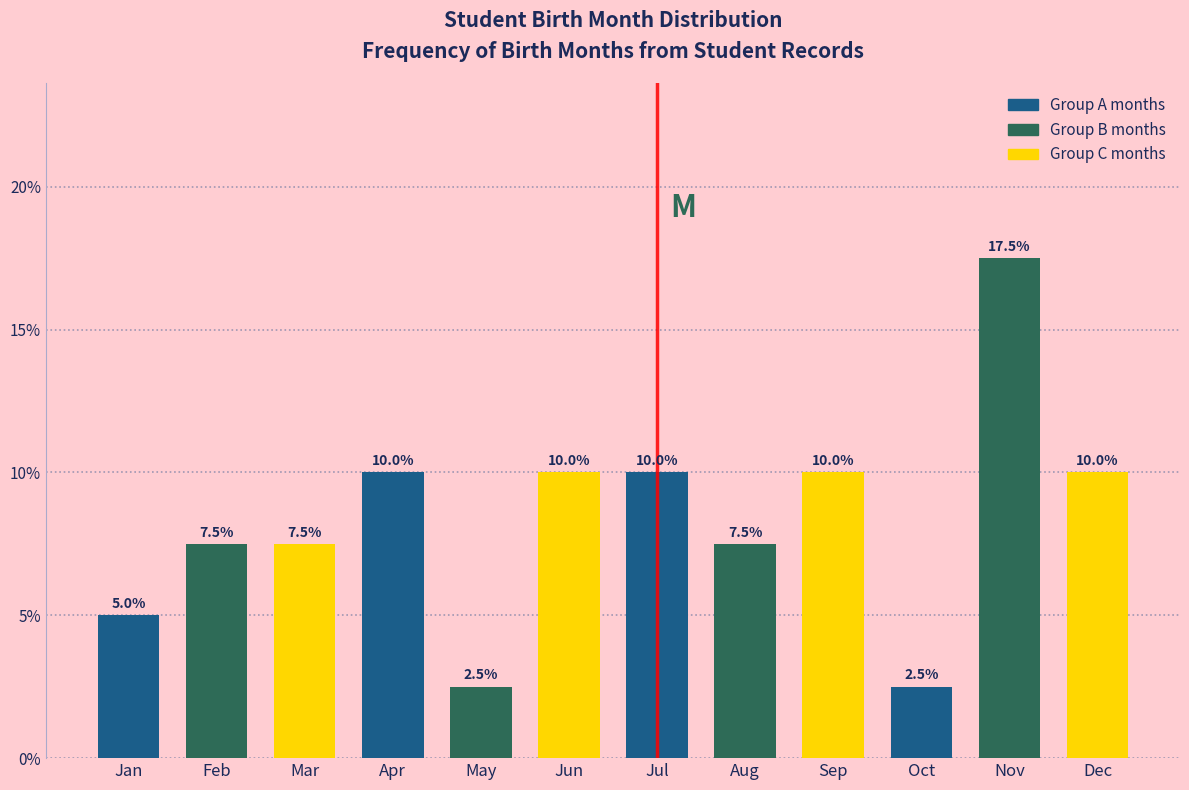

Reading right to left, list all the values displayed in this chart.

10.0	17.5	2.5	10.0	7.5	10.0	10.0	2.5	10.0	7.5	7.5	5.0